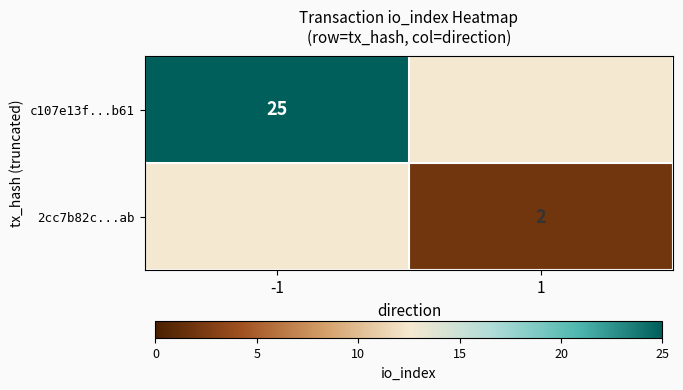

Is it true that 2cc7b82c...ab equals 1 at 1?

False